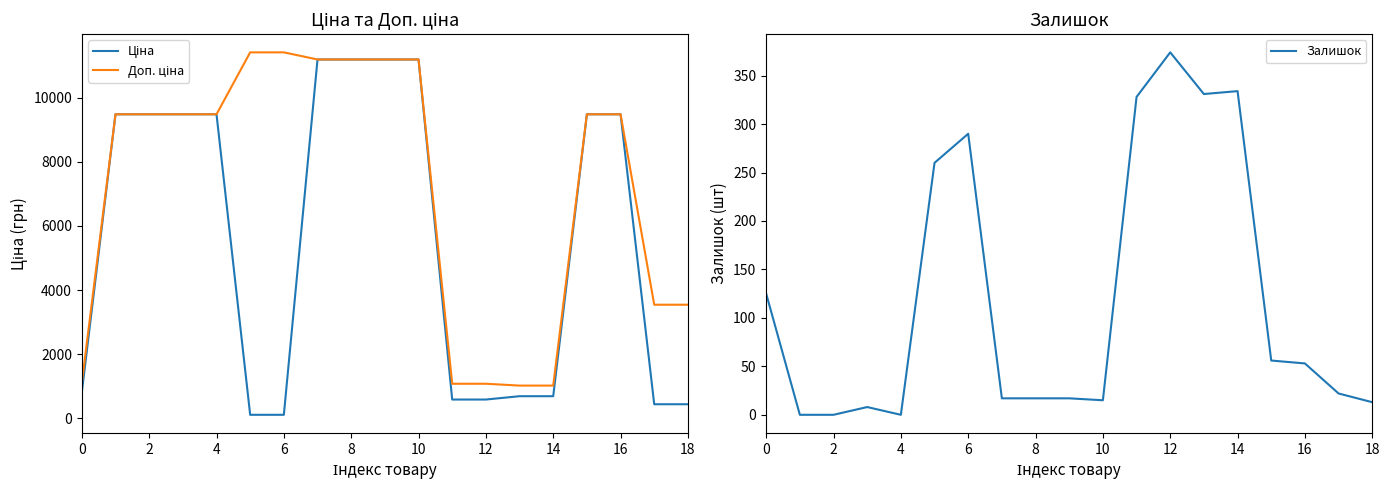

Where is Доп. ціна nearest to the value 6217?

17